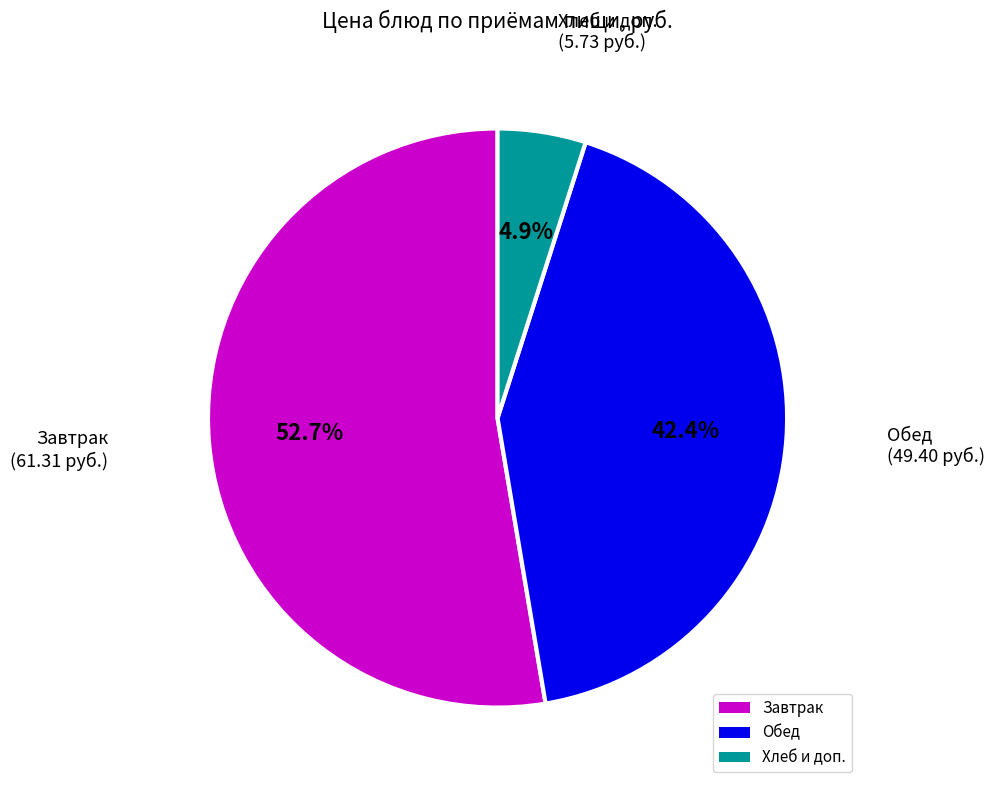

Count the number of slices in the pie.

3